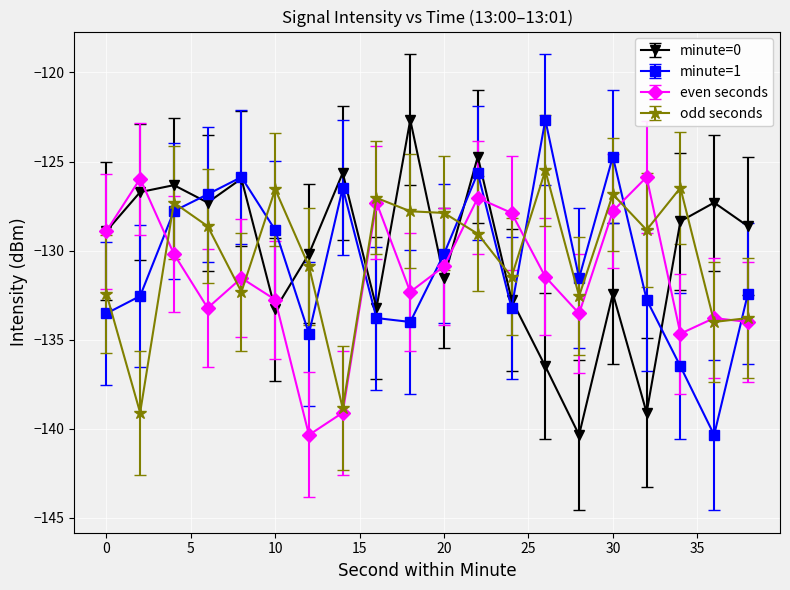

In minute=1, how many points are higher than both neighbors (excluding endpoints)?

5